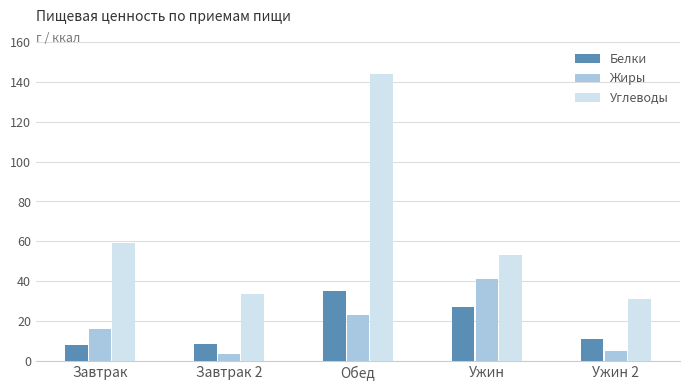

How many groups of bars are there?

5